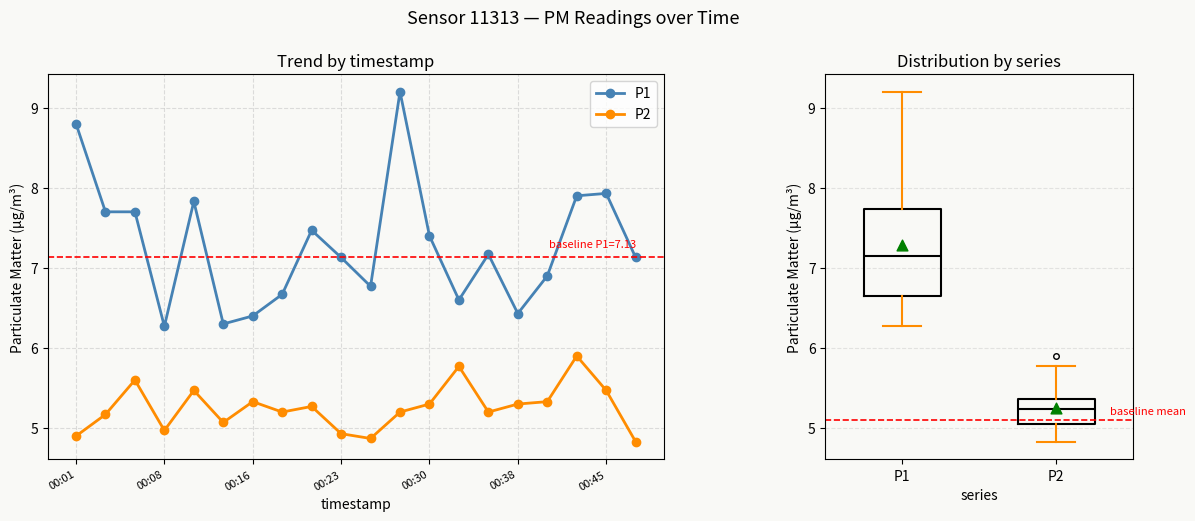

Which series has the largest total across all categories?

P1